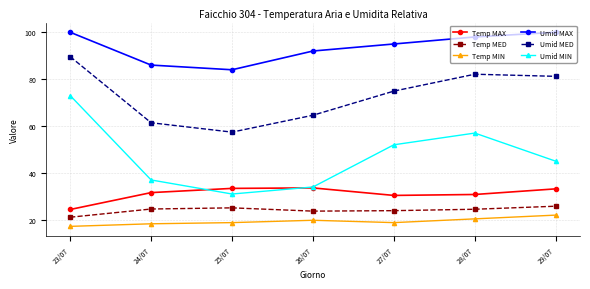

What is the total value across all series at 27/07?

295.0